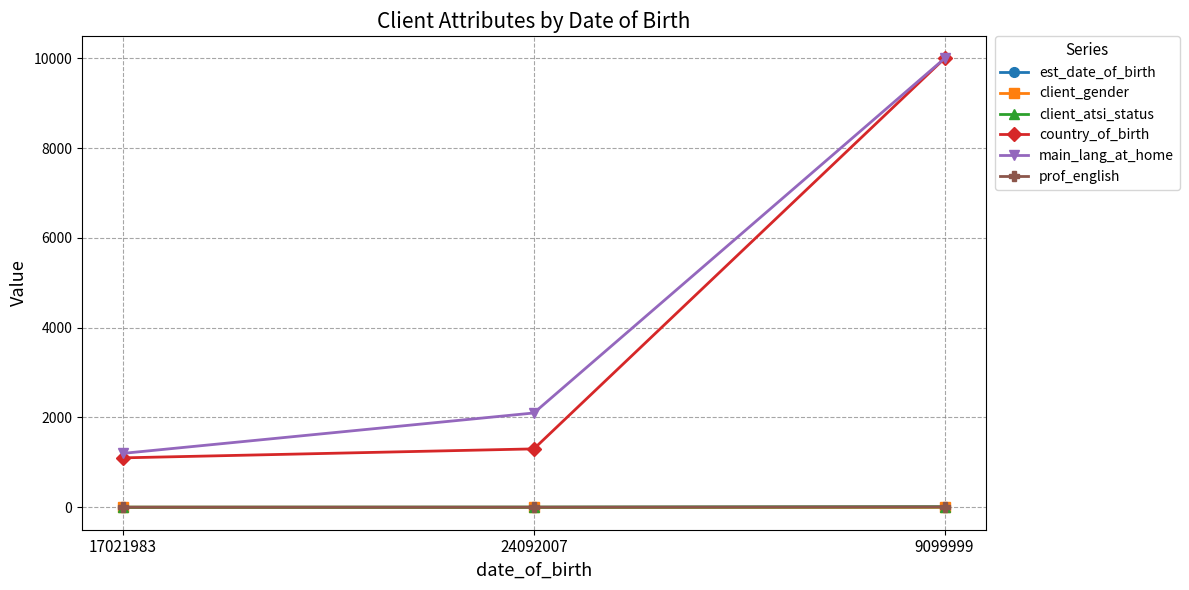

What is the spread (max minus min) of values at 17021983?

1201